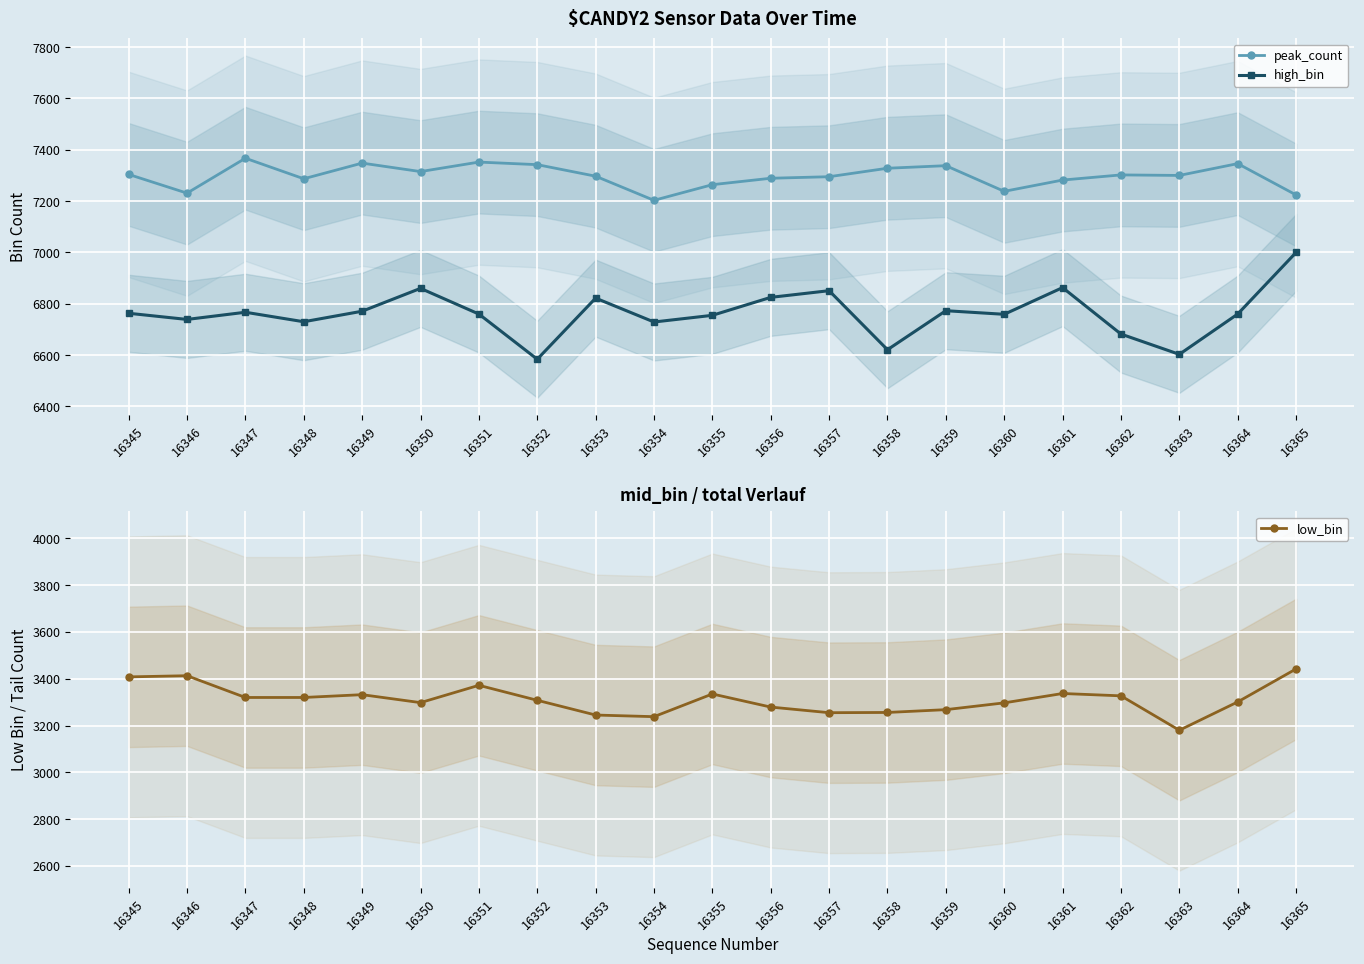

Which series changed the most between 16352 and 16362?

high_bin